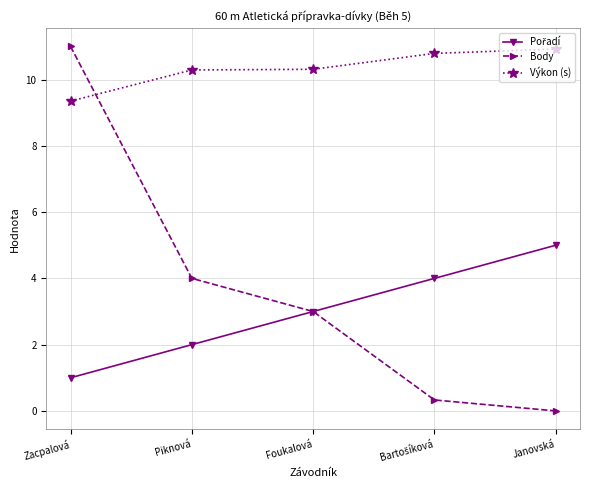

Is it true that Výkon (s) equals 14.1 at Foukalová?

False